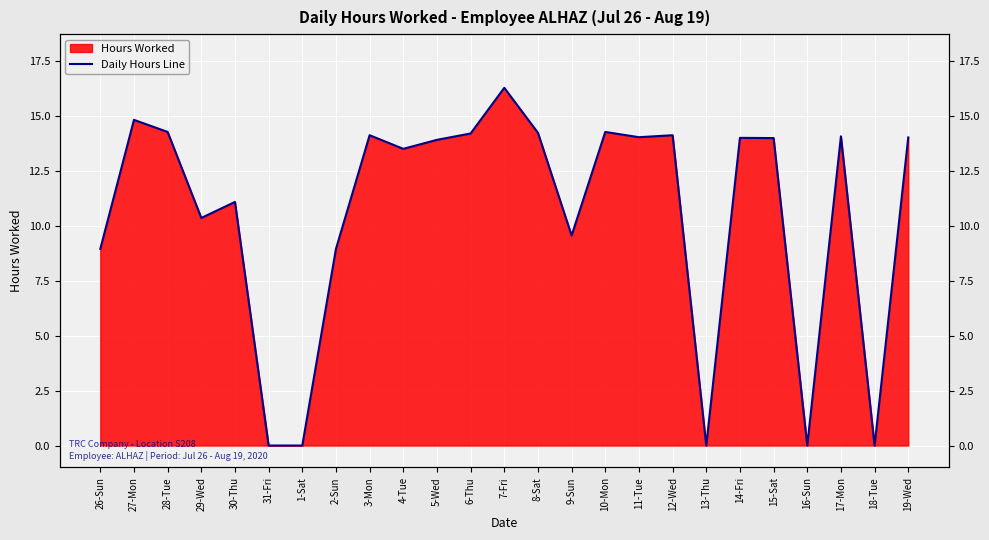

What is the change in value from 30-Thu to 3-Mon?

+3.0